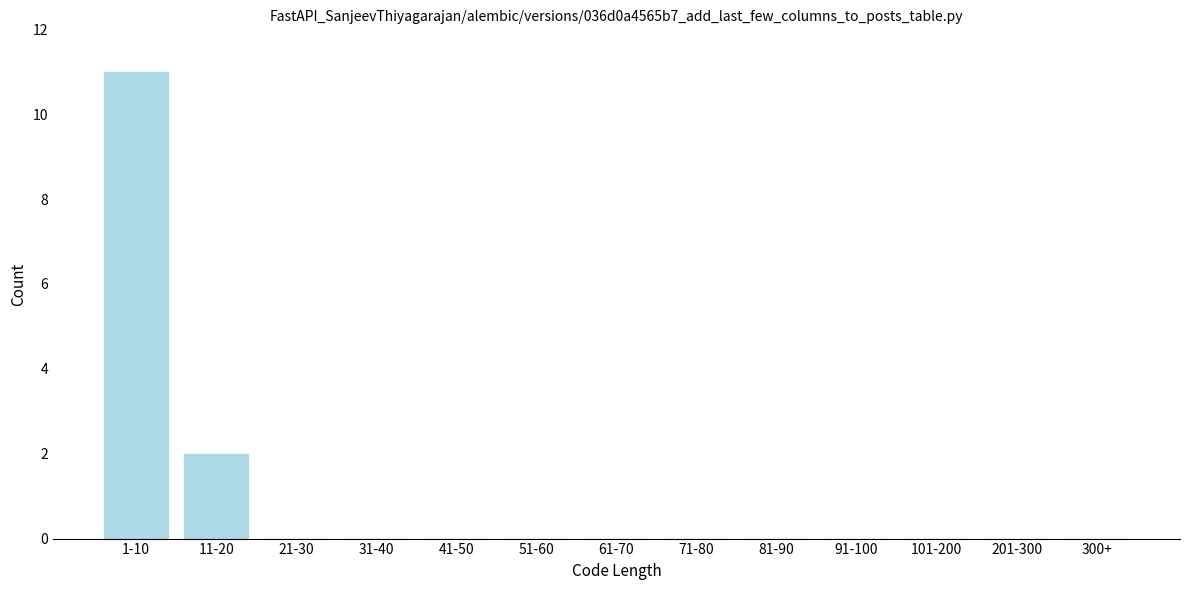

Reading left to right, transcribe all the data shown in this chart.

1-10=11	11-20=2	21-30=0	31-40=0	41-50=0	51-60=0	61-70=0	71-80=0	81-90=0	91-100=0	101-200=0	201-300=0	300+=0